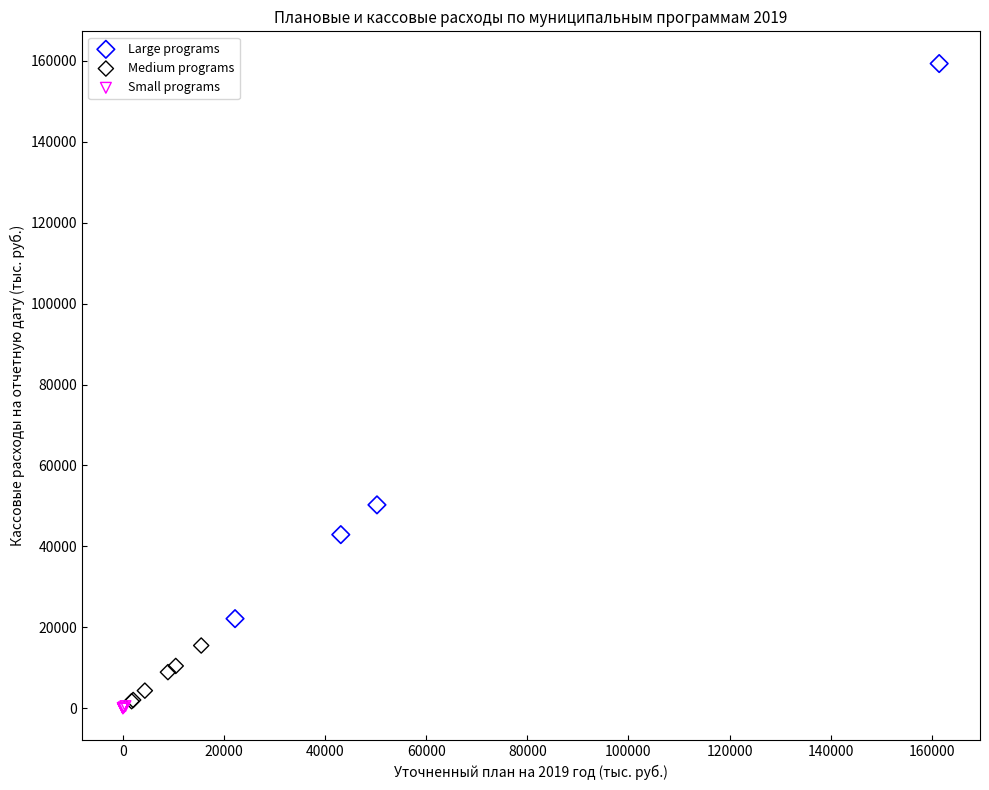

Which series has the largest Y range (max minus min)?

Large programs